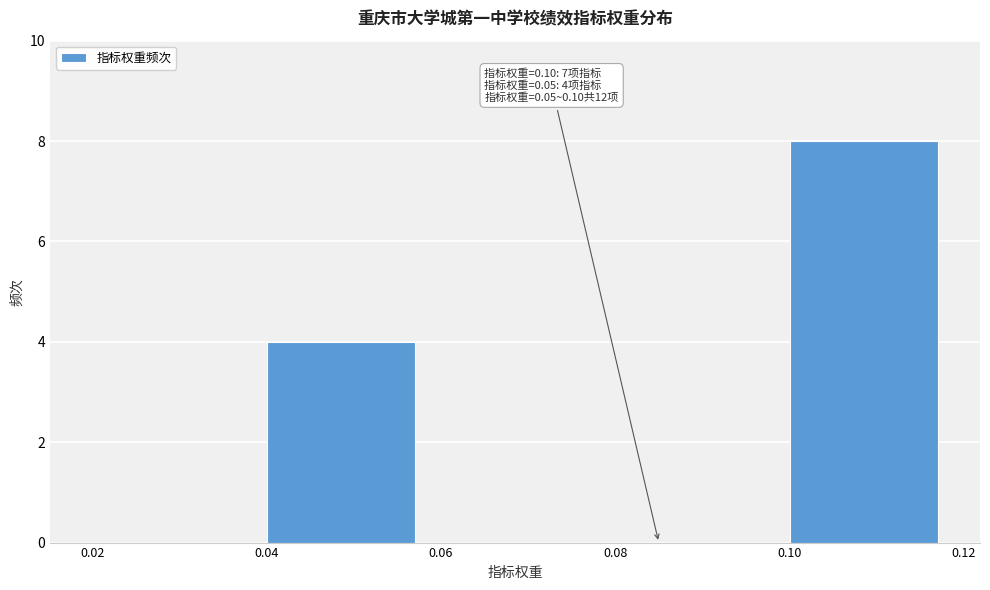

Which range on the x-axis has the tallest bar?

0.10 to 0.12